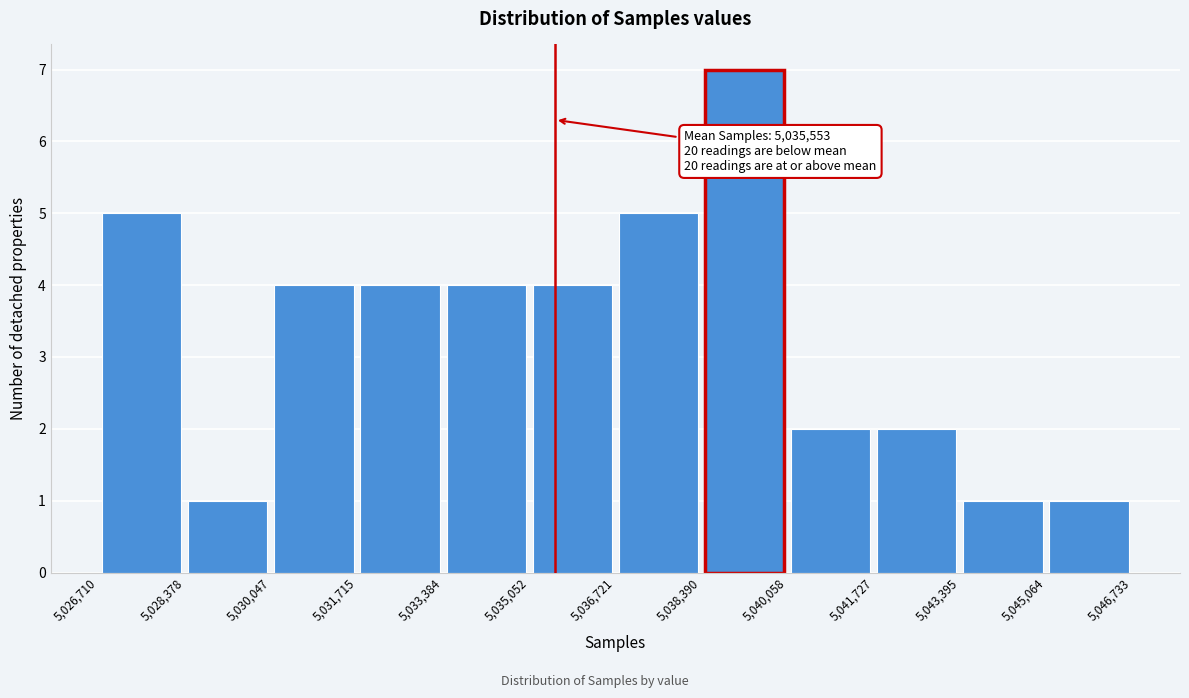

Which range on the x-axis has the tallest bar?

5,038,390 to 5,040,058